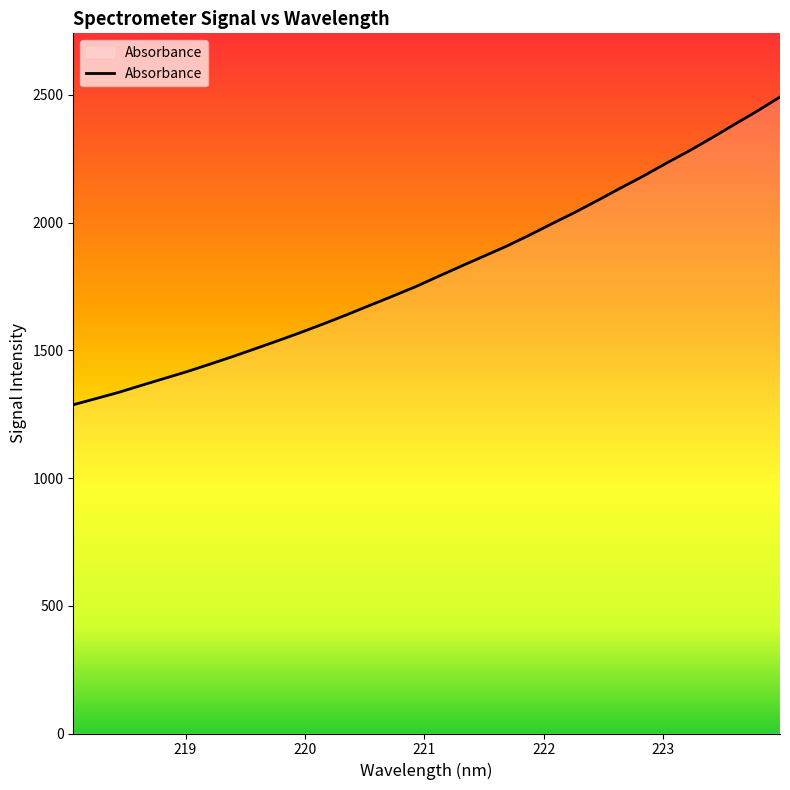

Does the chart display data point markers on the line(s)?

No